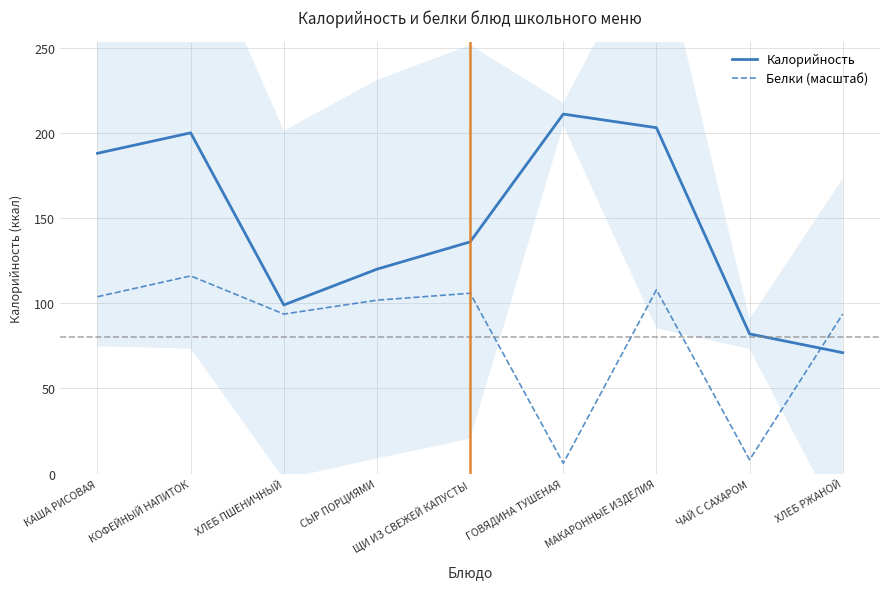

At ХЛЕБ ПШЕНИЧНЫЙ, list the series in order from smallest to largest.

Белки (масштаб), Калорийность